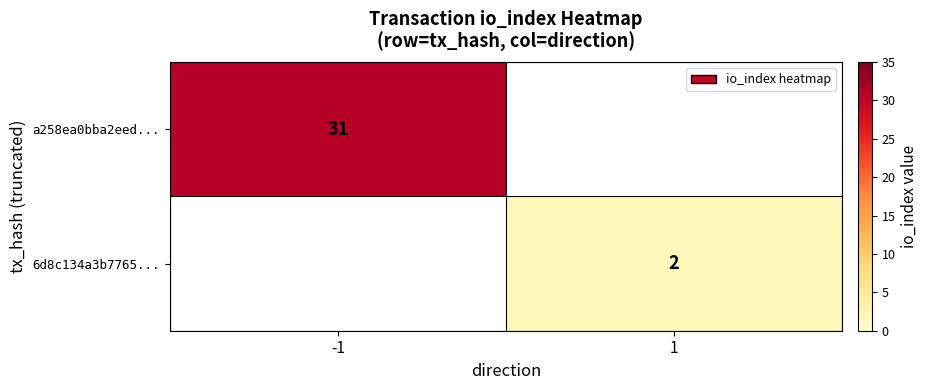

At which category is the sum across all series the highest?

-1